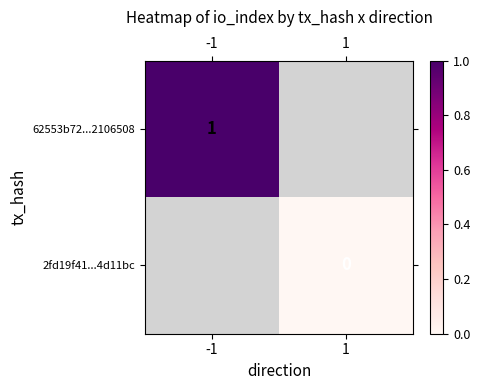

Which category has the lowest value across all series?

1